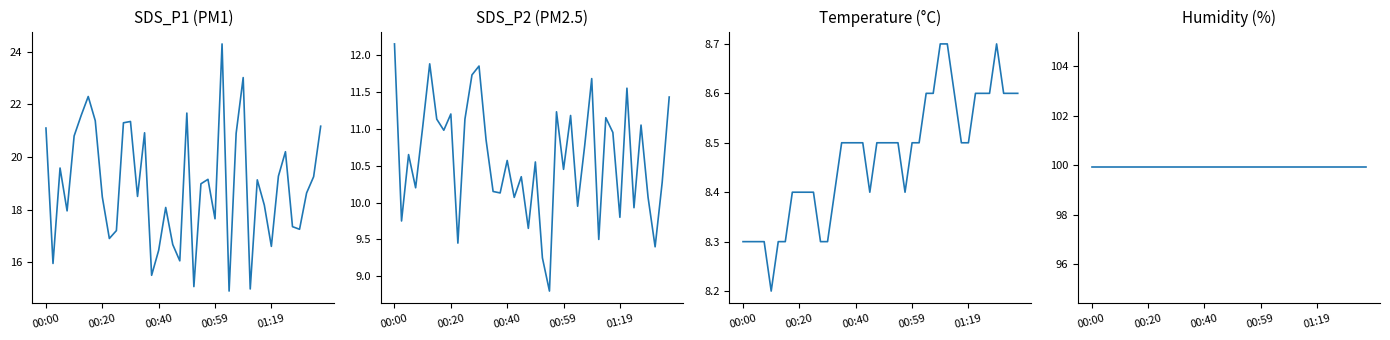

True or false: Humidity and SDS_P2 intersect in this chart.

False